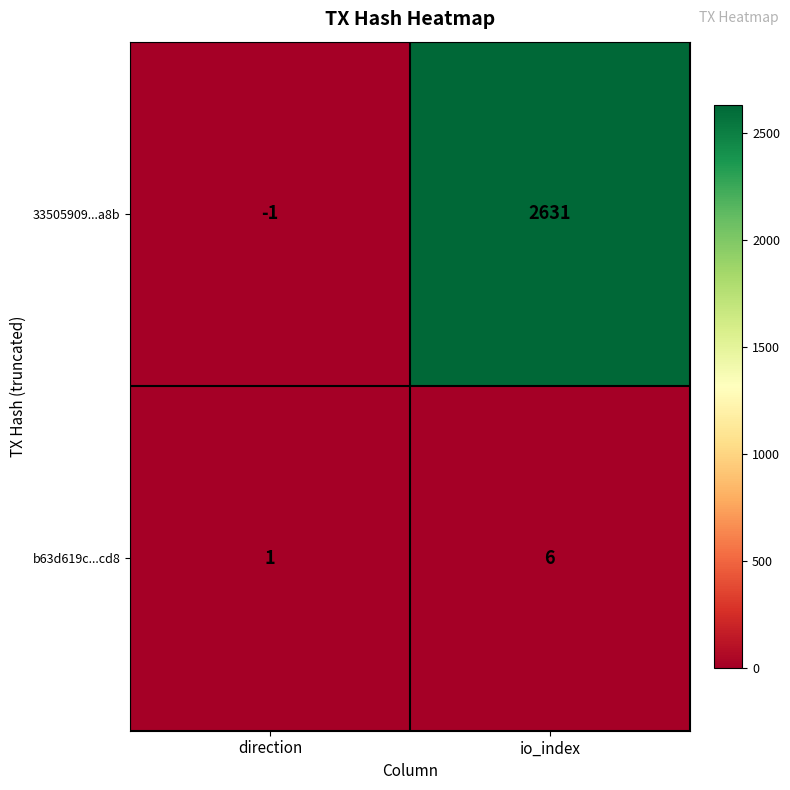

What is the greatest value displayed?

2631